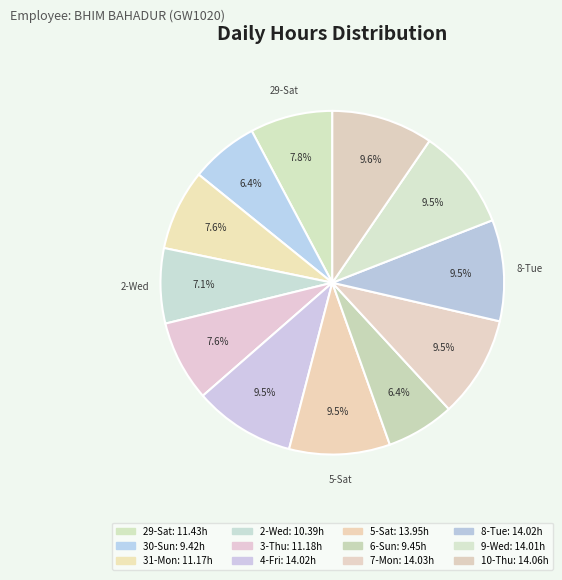

Count the number of slices in the pie.

12